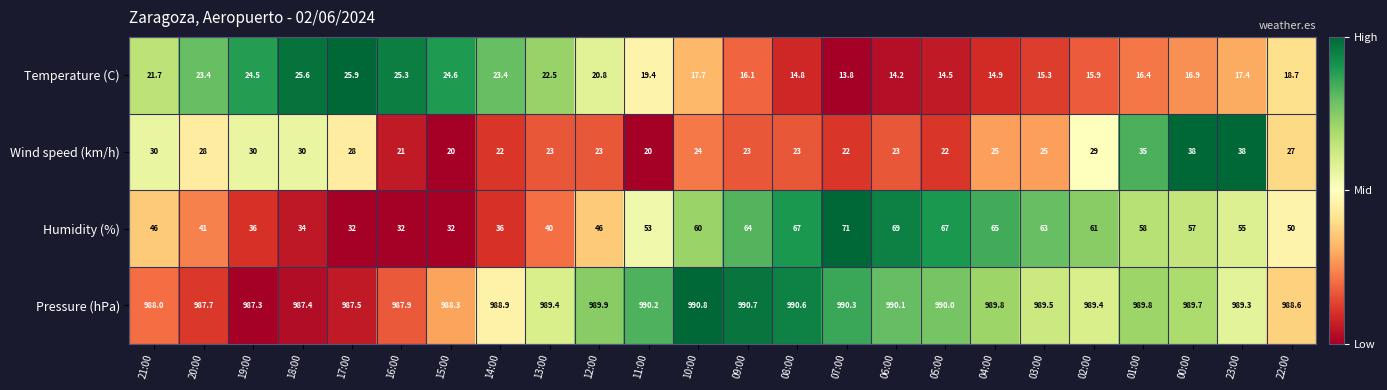

Which series has the widest spread of values?

Humidity (%)